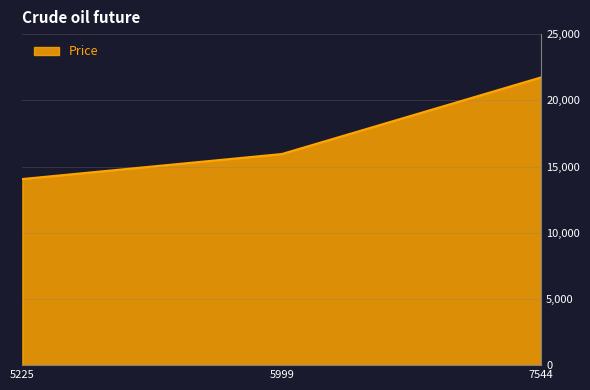

What is the sum of the values at 7544 and 5999?

37680